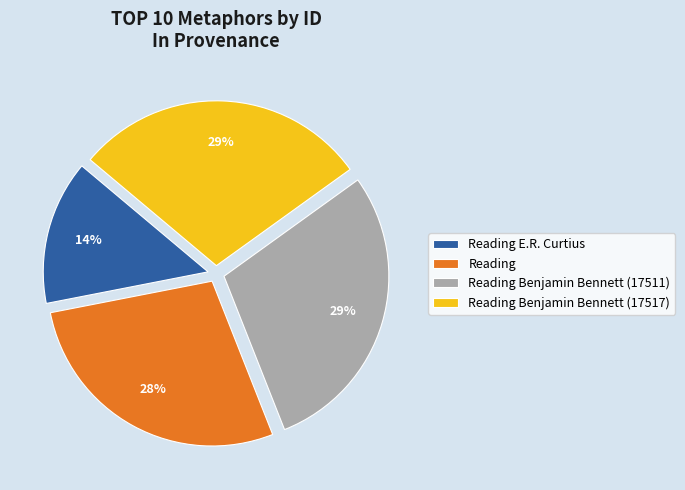

To the nearest percent, what portion does Reading Benjamin Bennett (17511) represent?

29%